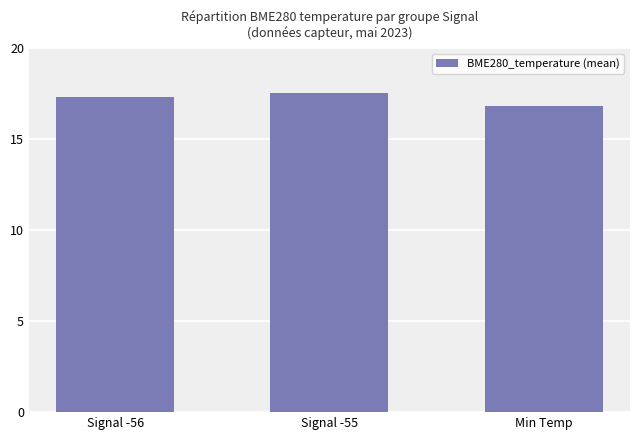

What is the sum of all values?

51.7